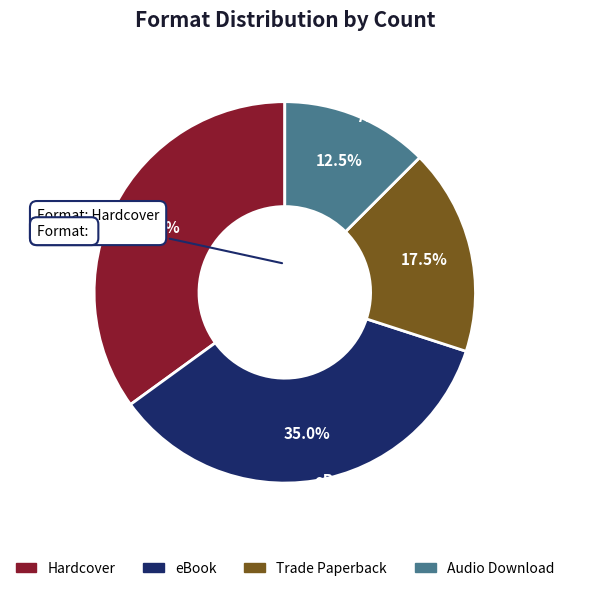

Combined, what portion of the pie is Hardcover and Trade Paperback?

52.5%